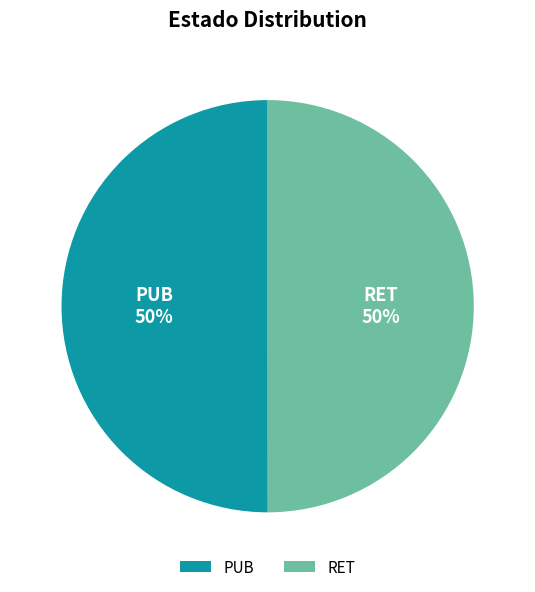

To the nearest percent, what is the combined percentage of RET and PUB?

100%